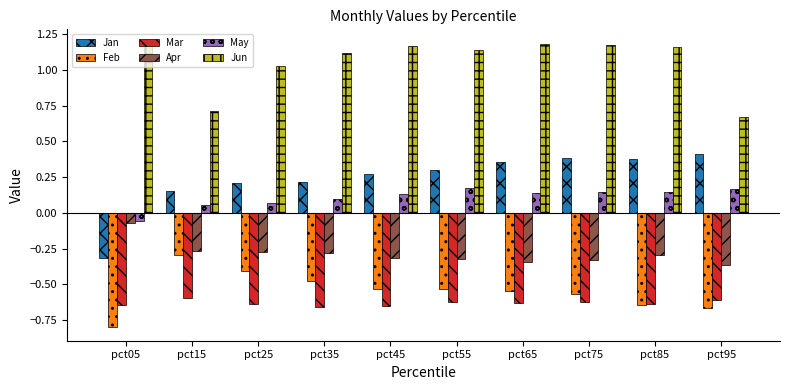

Which series has the largest range (max minus min)?

Jan